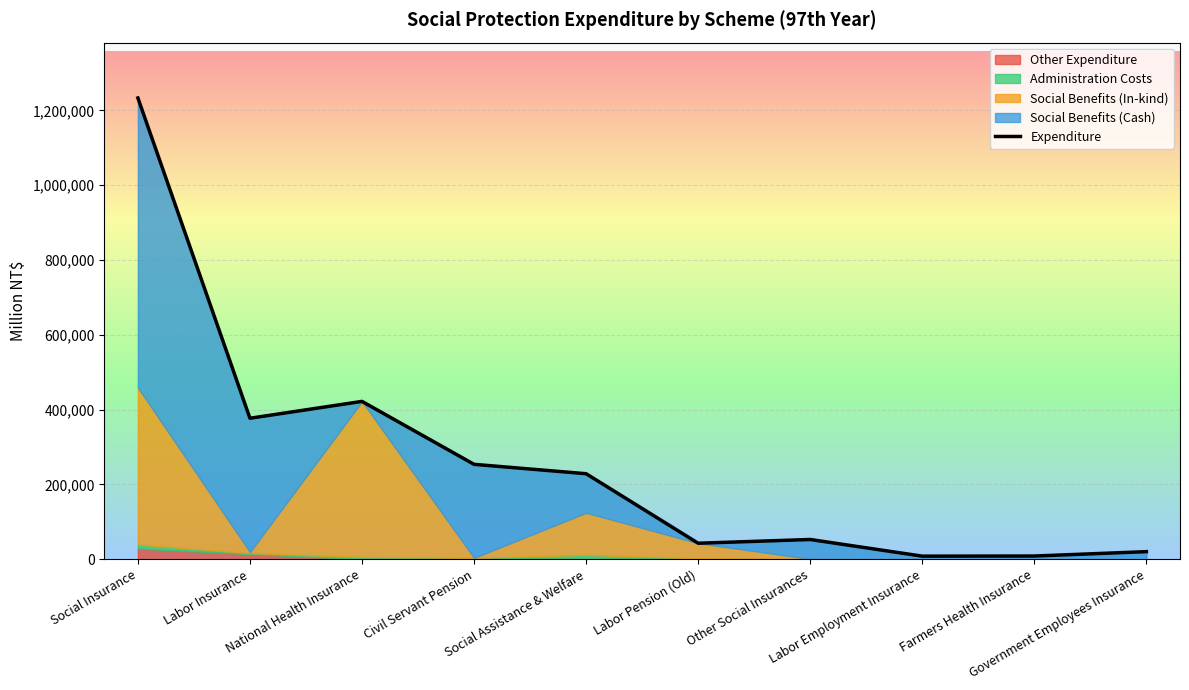

What is the maximum value shown in the chart?

1233027